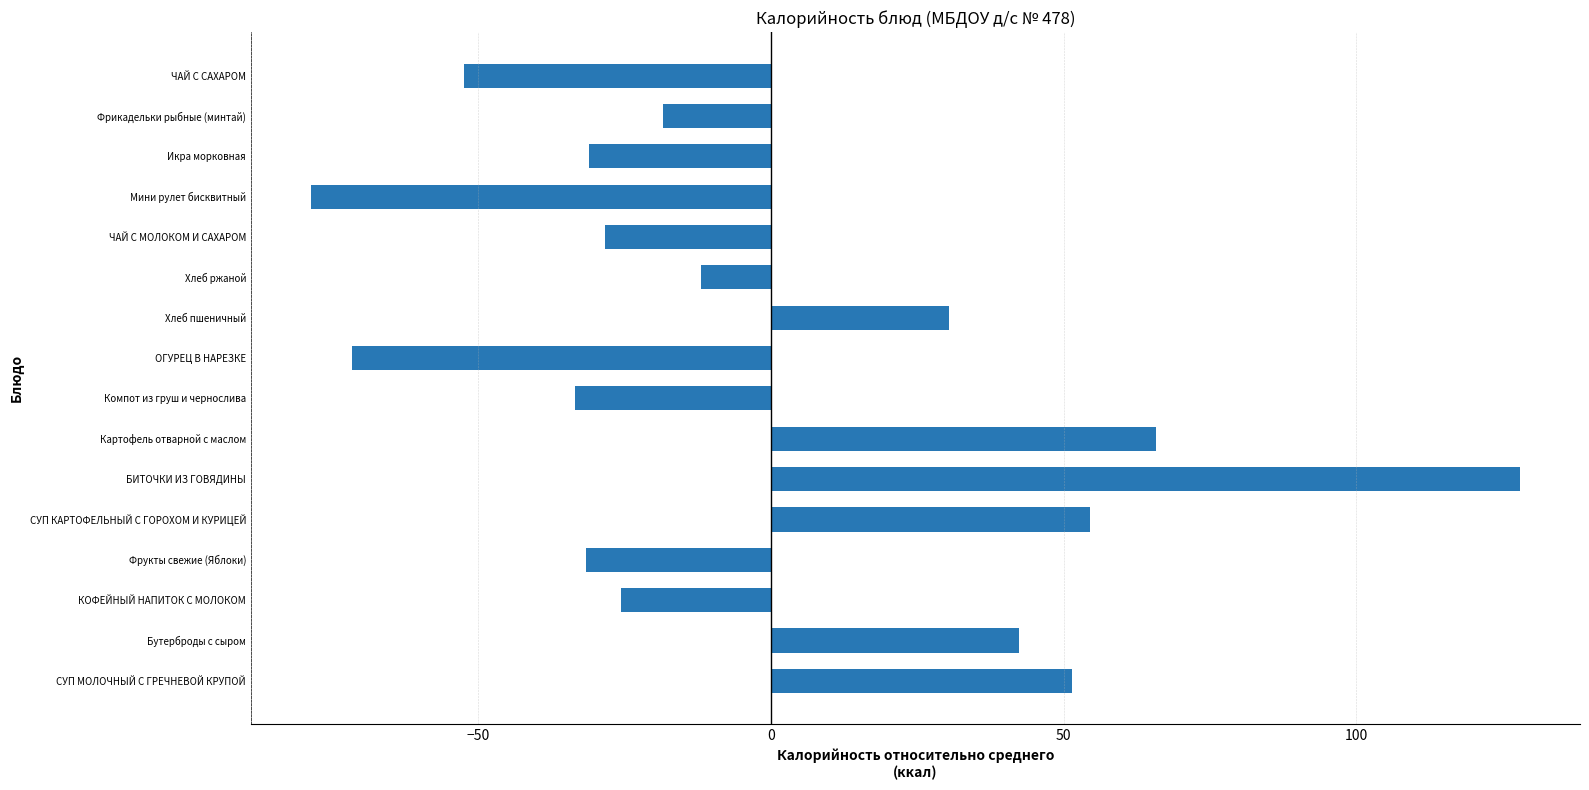

Are the bars grouped side by side (vs. stacked)?

No